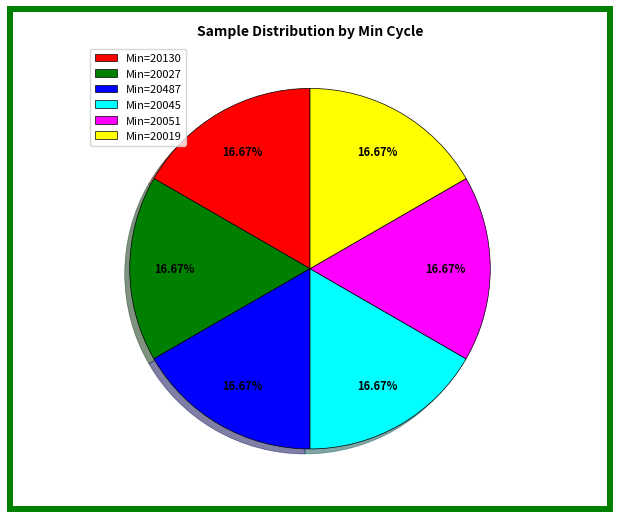

What is the ratio of the value at Min=20027 to the value at Min=20130?

1.0